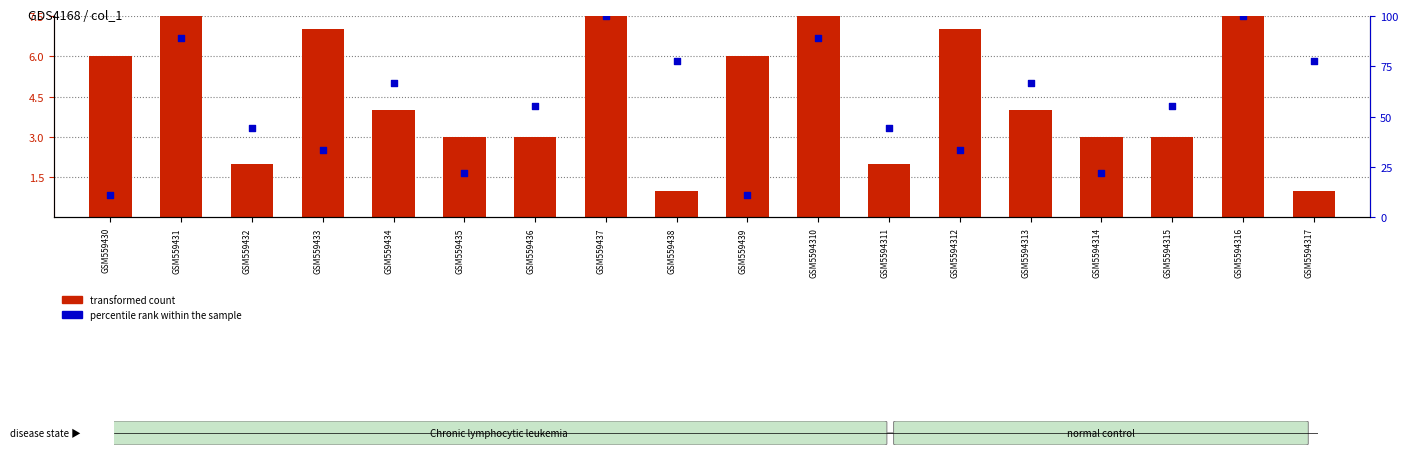

What is the total value across all series at GSM559437?

108.0